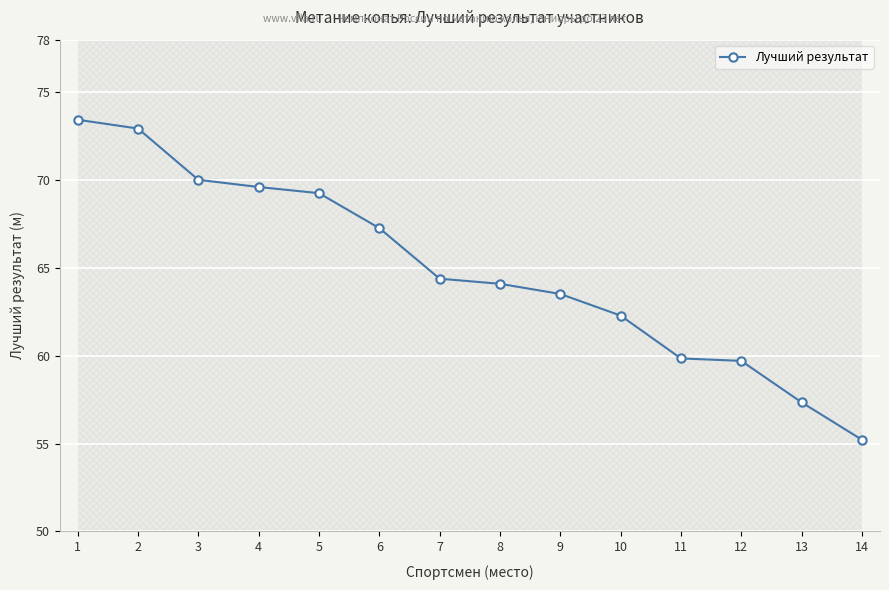

How many lines are shown in the chart?

1